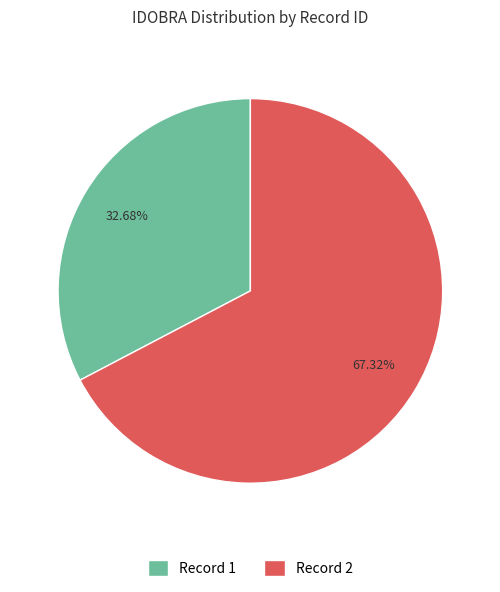

Does Record 2 represent more than half of the total?

Yes